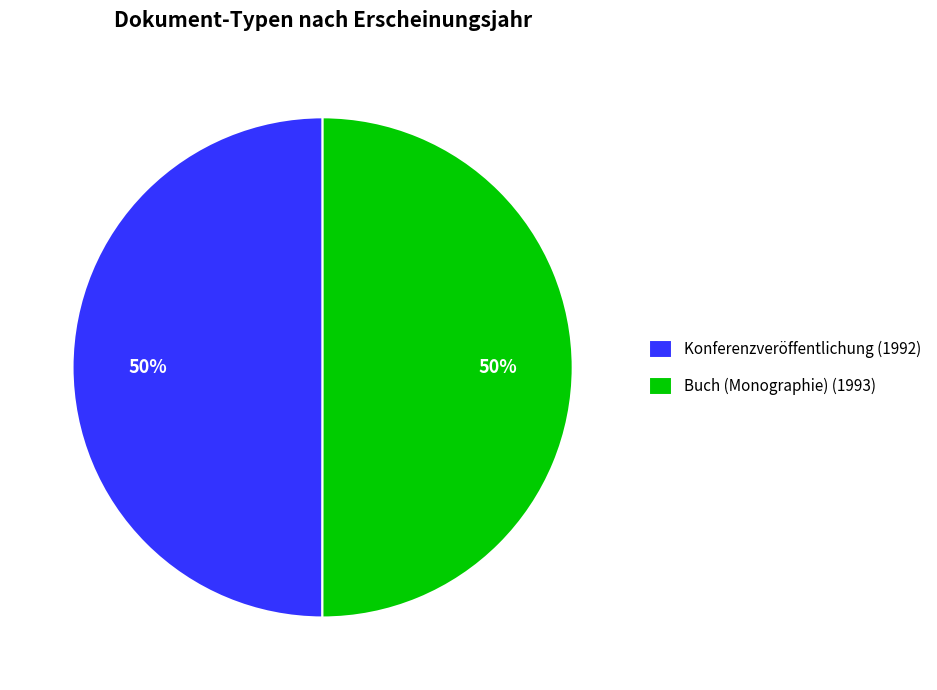

To the nearest percent, what percentage of the pie is Buch (Monographie) (1993)?

50%